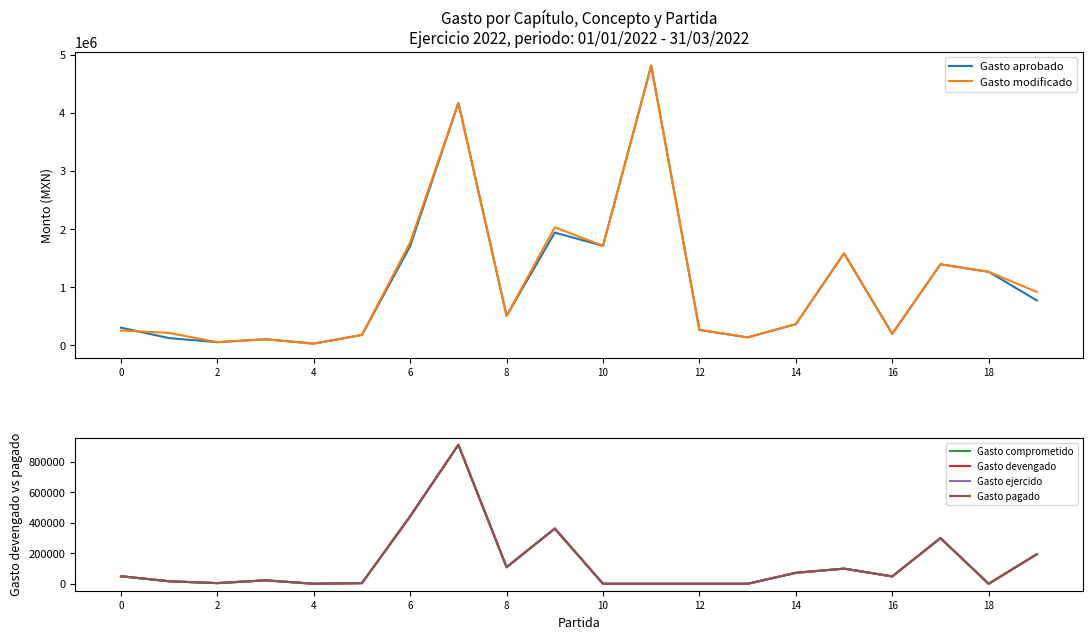

What is the sum of the Gasto comprometido values at 2 and 18?

16426.0